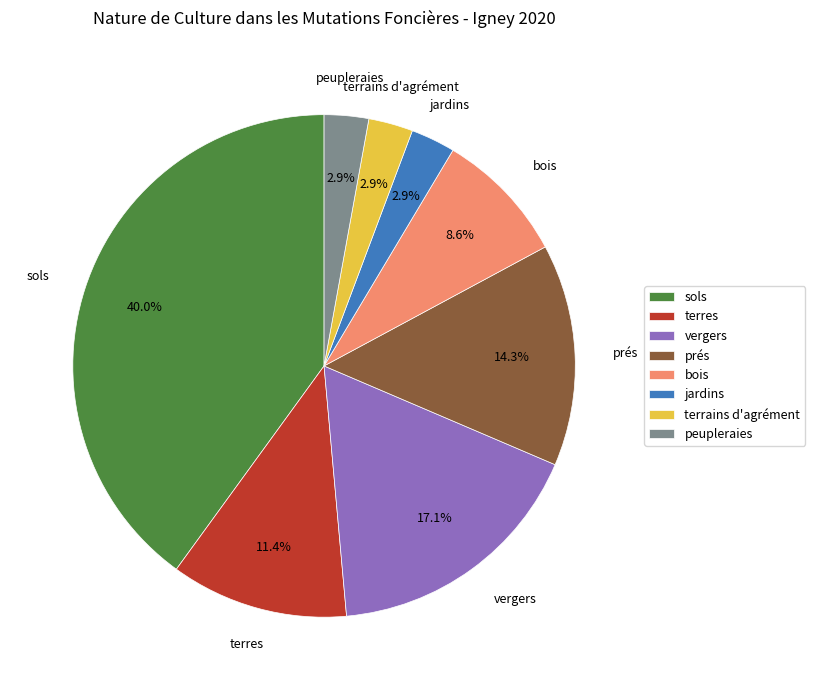

To the nearest percent, what percentage of the pie is peupleraies?

3%